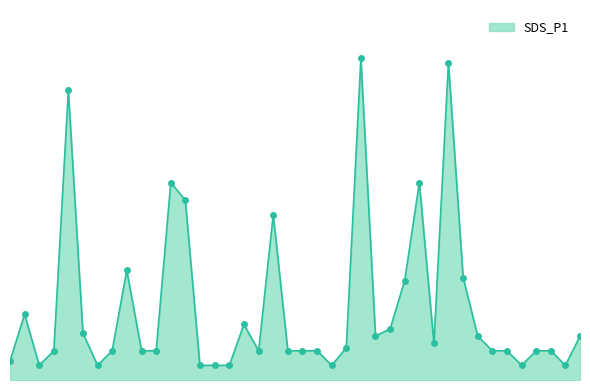

How many interior local peaks (higher than both neighbors) does the data have?

9